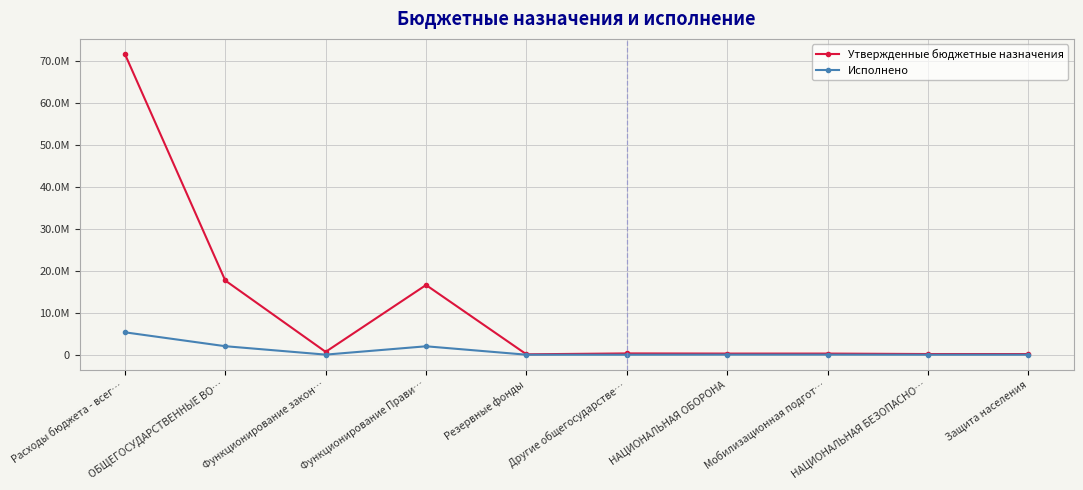

Is this an area chart (filled region under the line)?

No